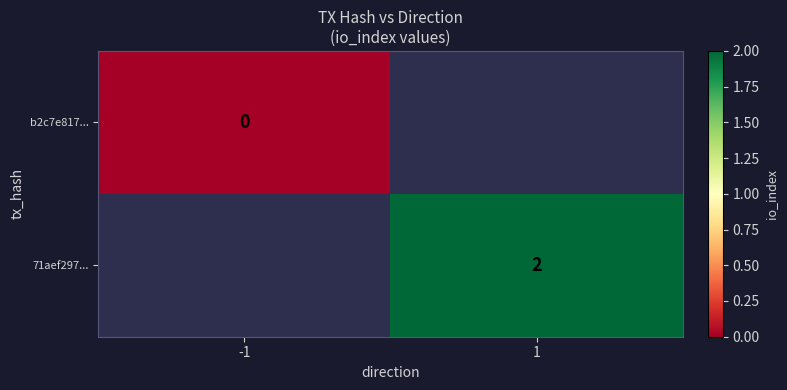

Is it true that 71aef297... equals 2 at 1?

True